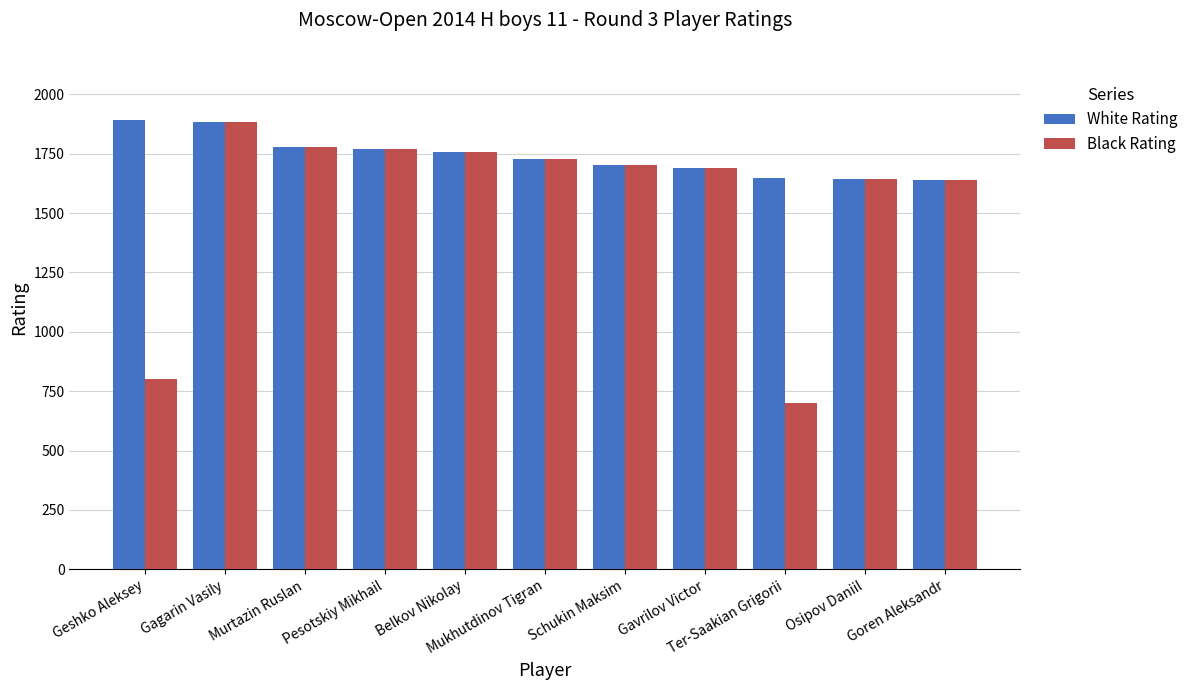

Which series has the widest spread of values?

Black Rating